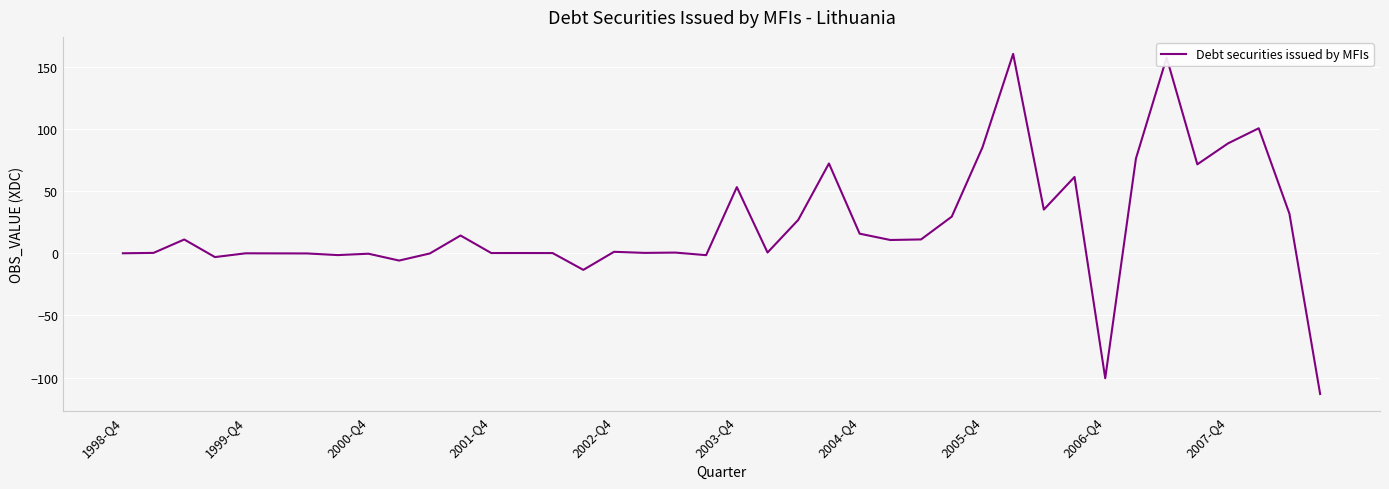

What is the minimum value shown in the chart?

-113.1